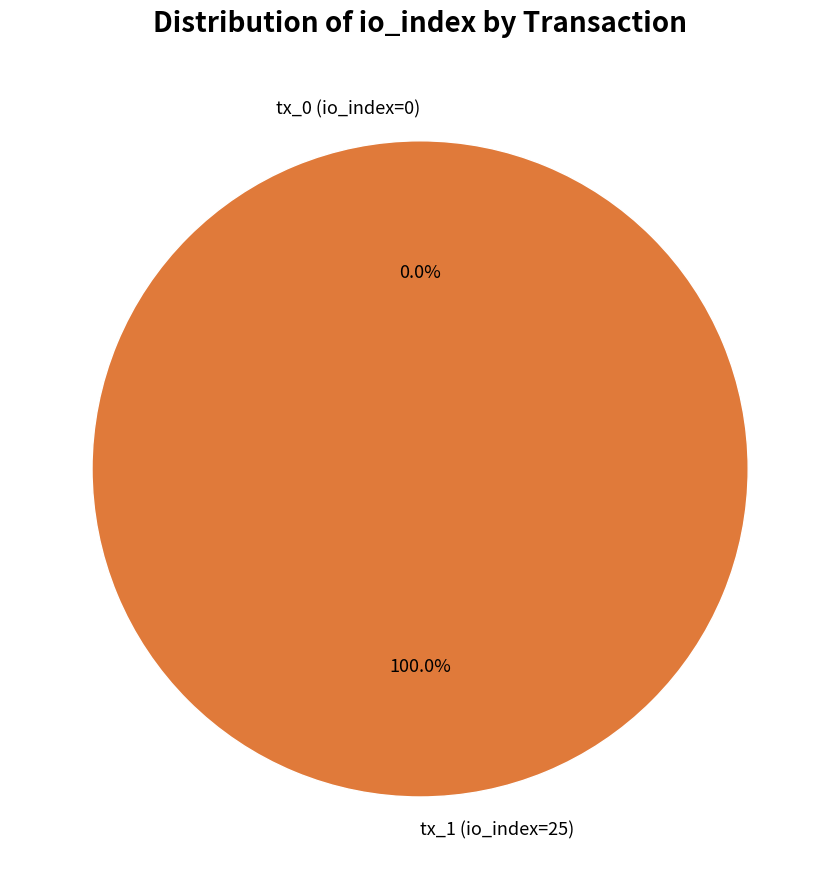

How many slices are in this pie chart?

2